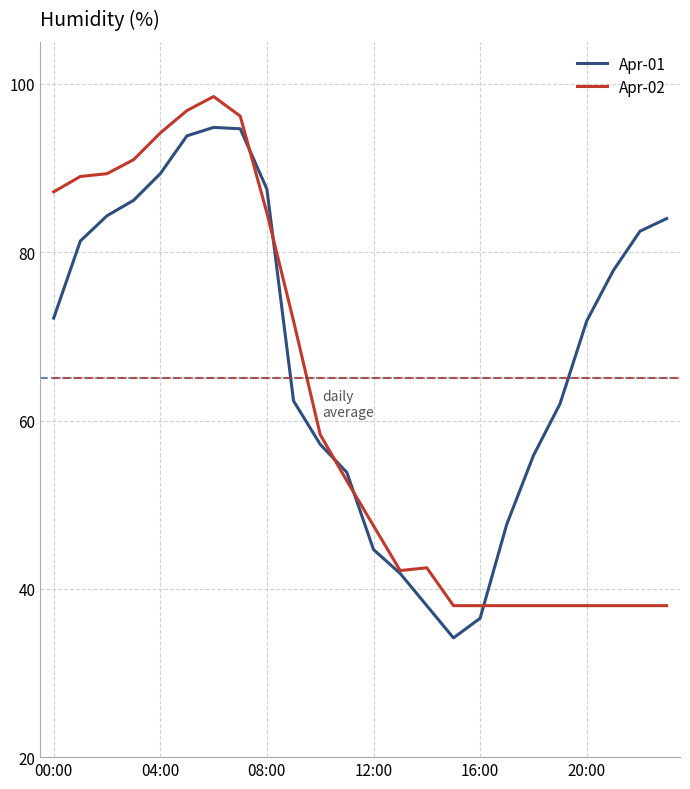

What is the maximum value for Apr-02?

98.5